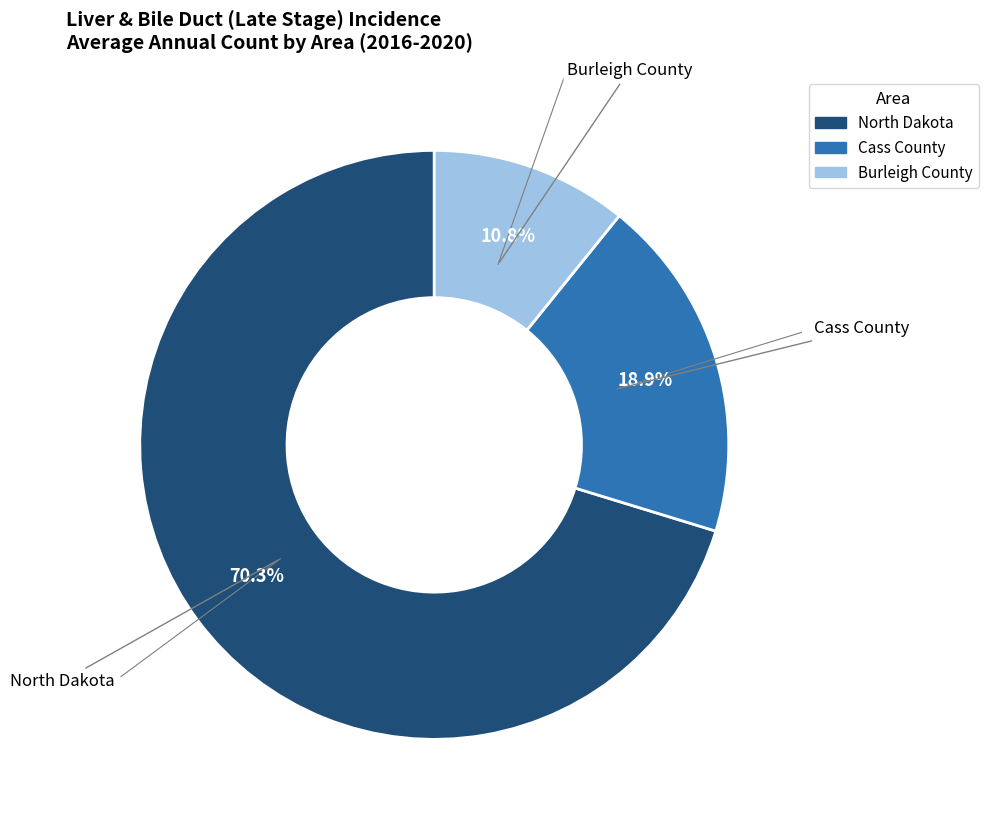

Count the number of slices in the pie.

3